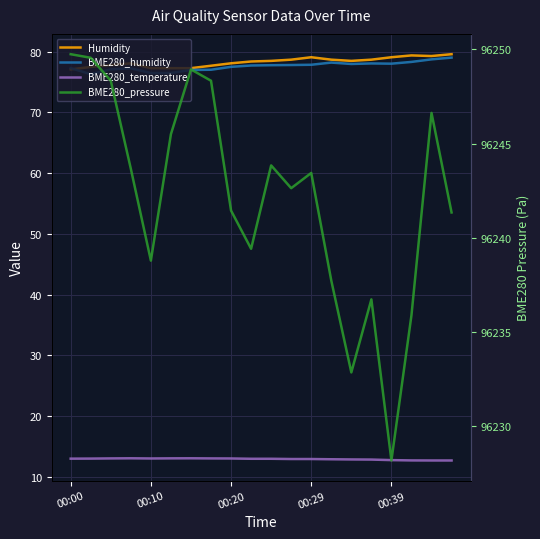

The value of BME280_humidity at 13 is 78.2. True or false?

True